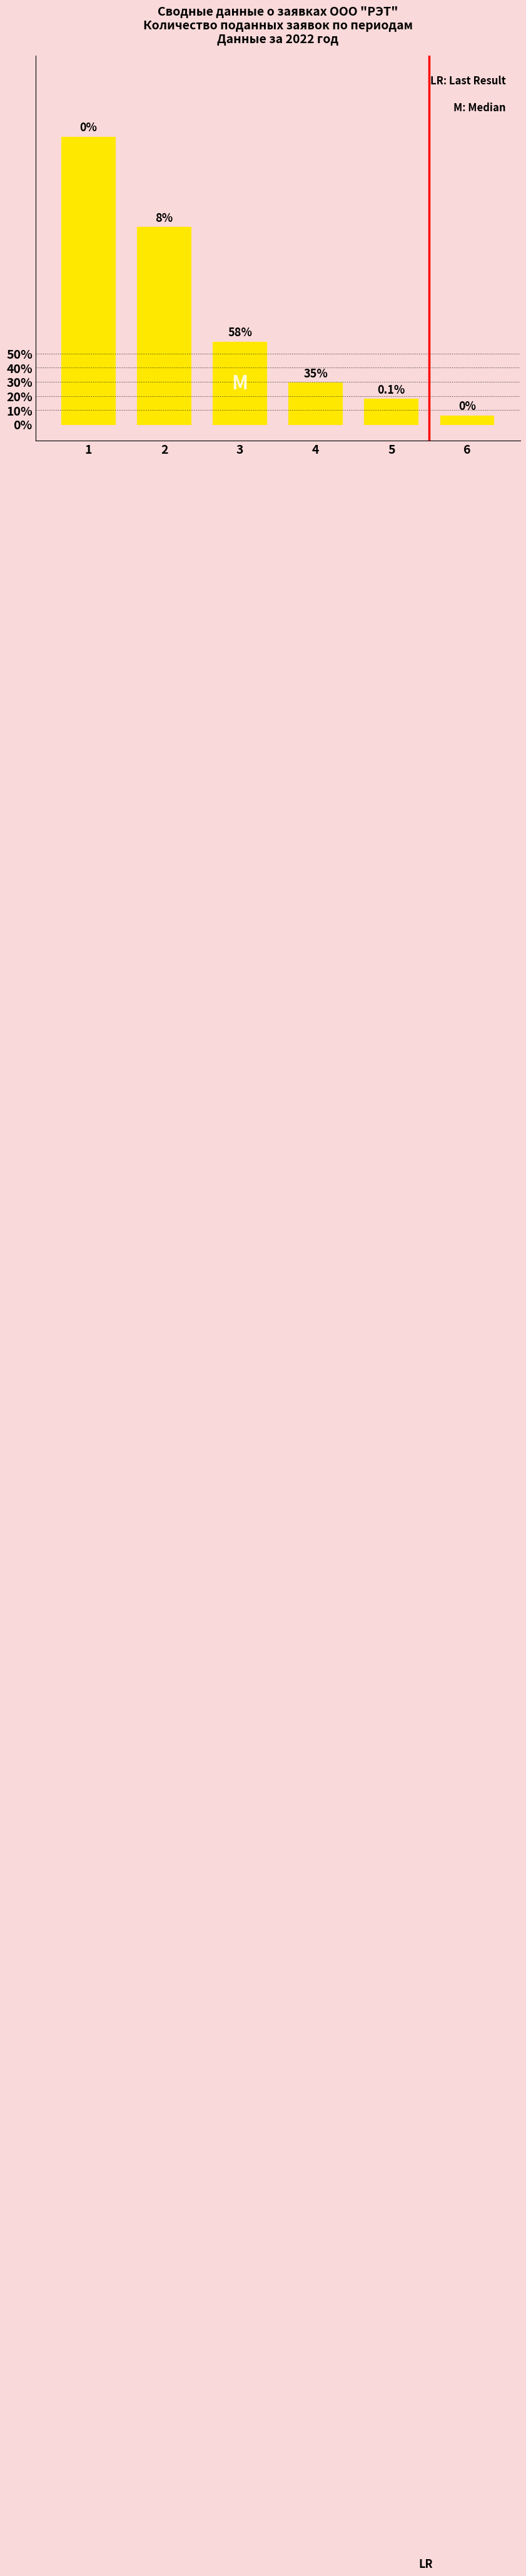

Does the chart contain any negative values?

No